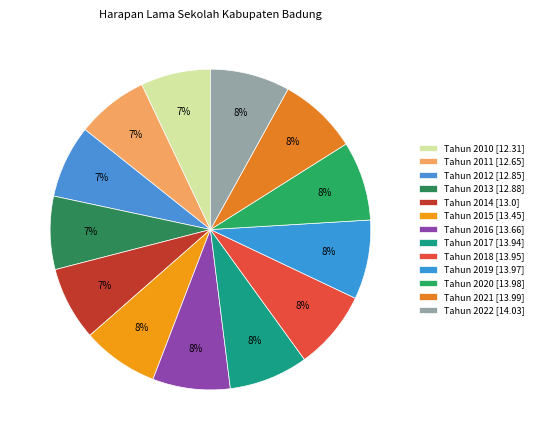

How many segments does this pie chart have?

13